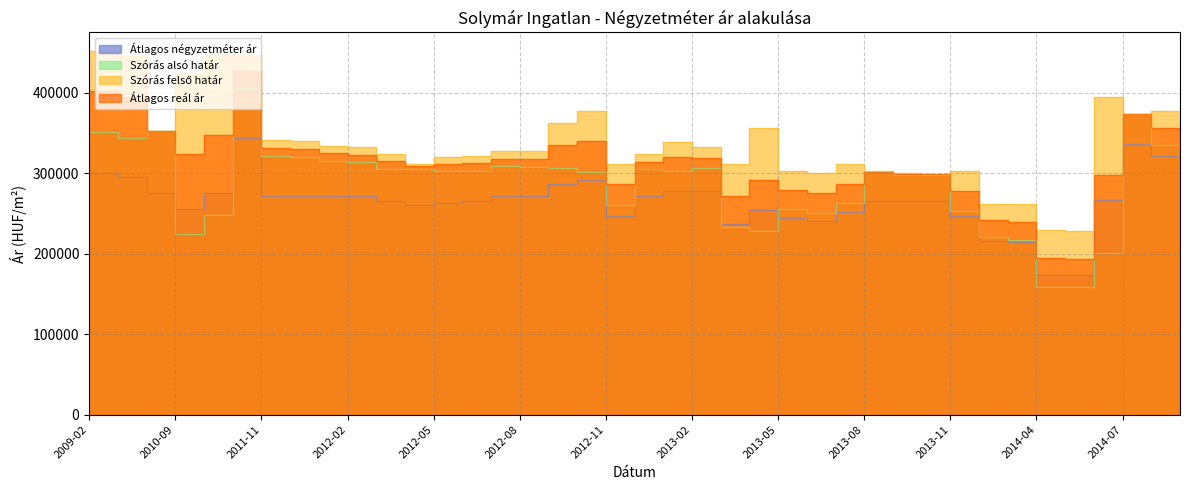

What is the lowest value of the Átlagos reál ár series?

193881